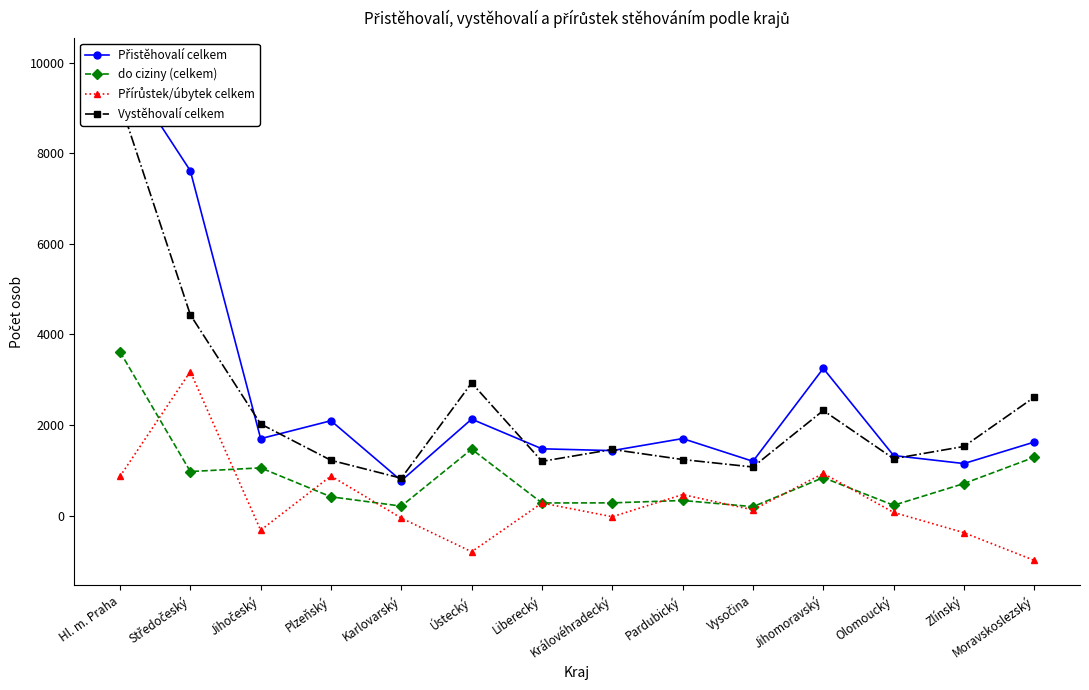

Where is the first local minimum for Přírůstek/úbytek celkem?

Jihočeský